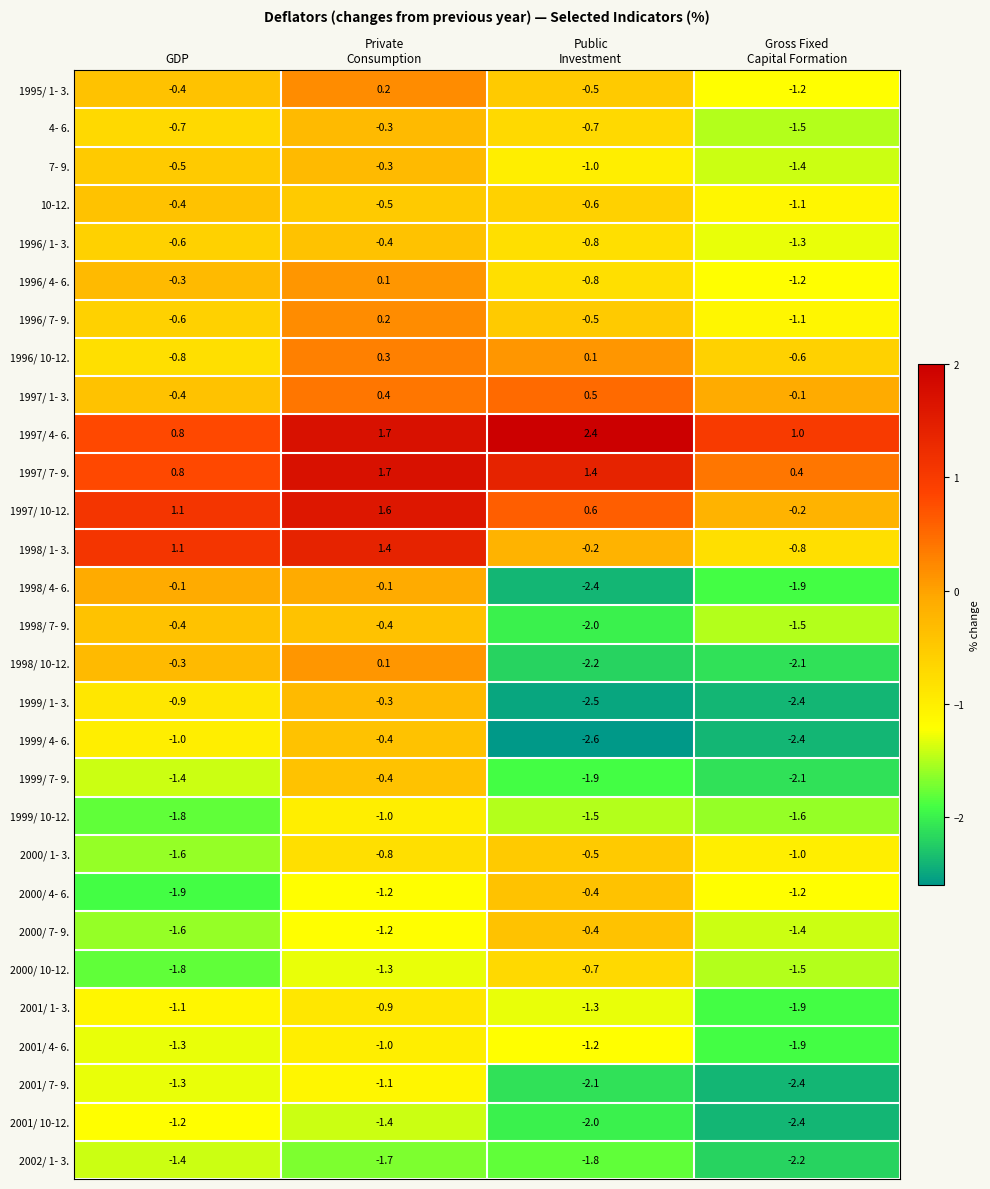

What is the spread (max minus min) of values at GDP?

3.0